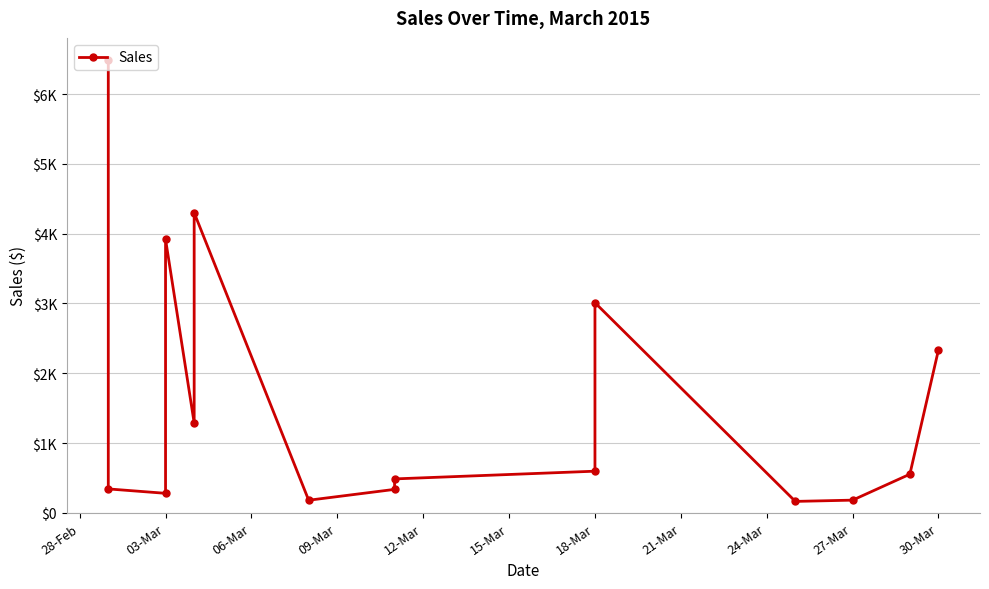

How many lines are shown in the chart?

1